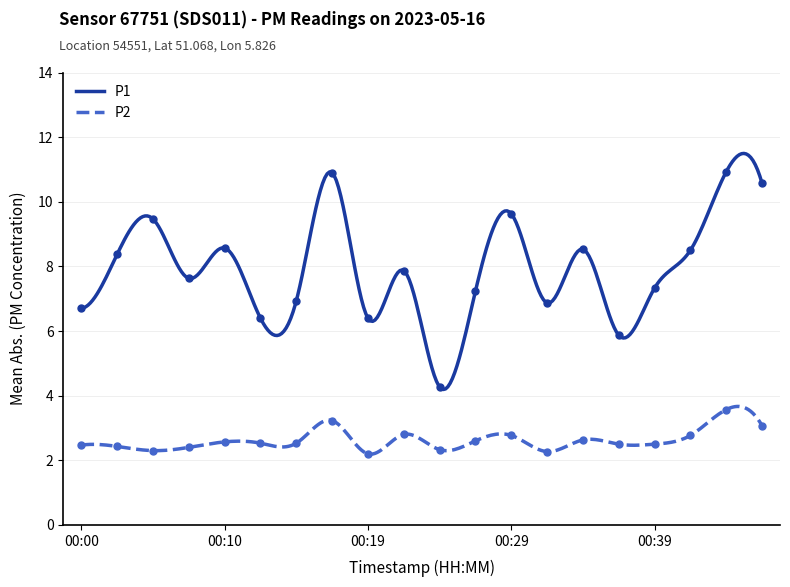

True or false: P1 has more than 0 points higher than both neighbors.

True